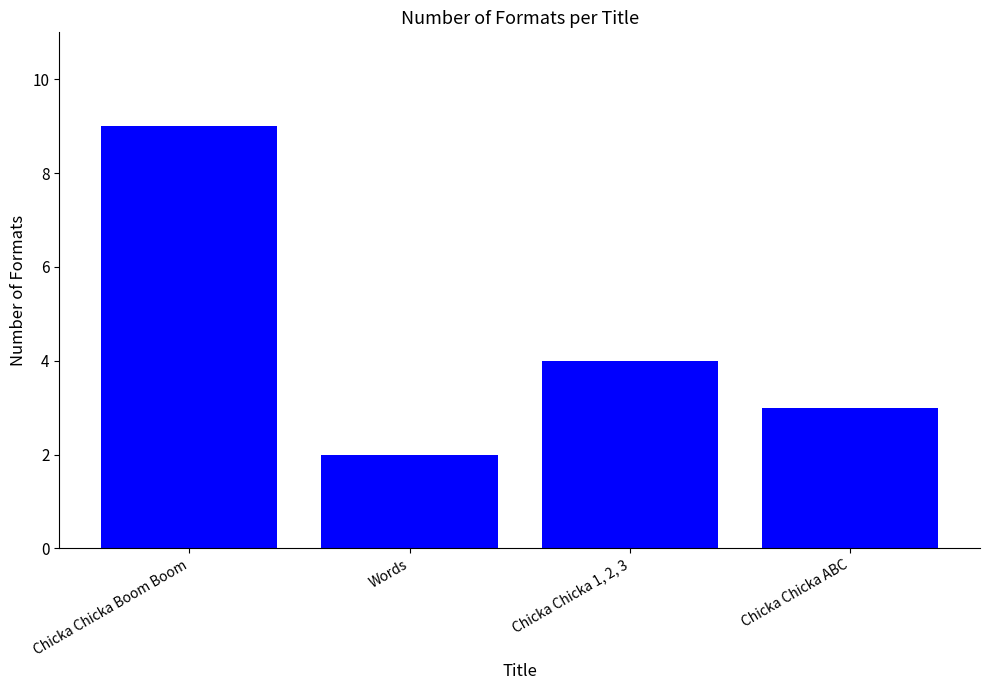

What is the difference between the maximum and minimum values?

7